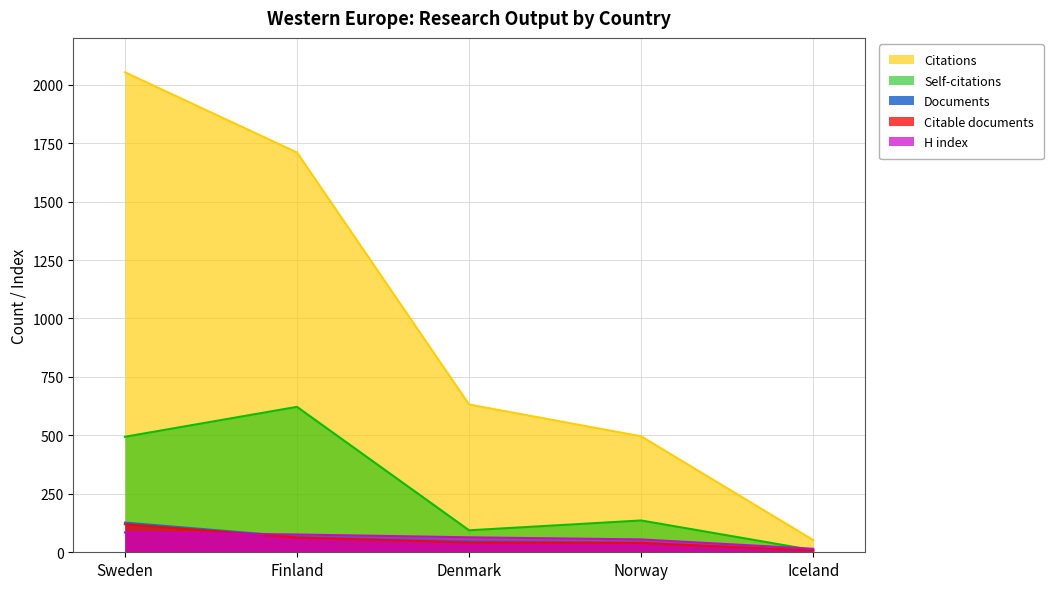

What is the lowest value of the Citations series?

52